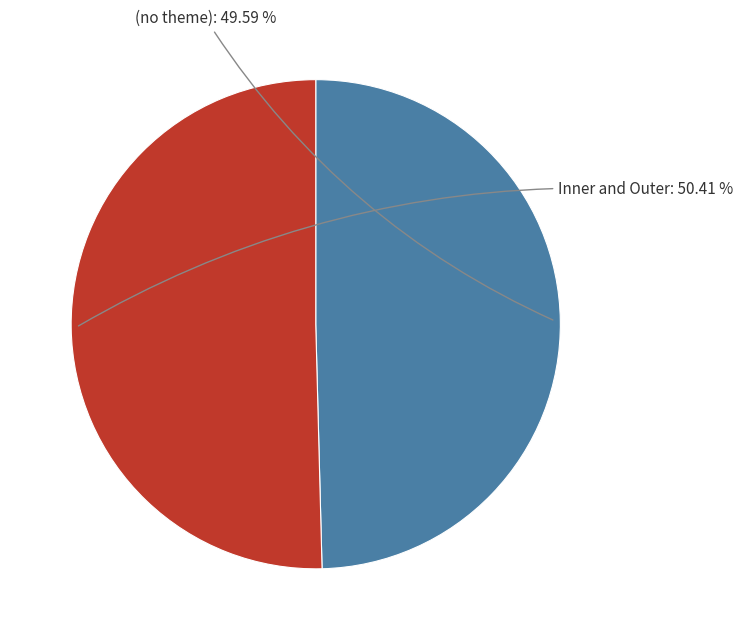

To the nearest percent, what is the difference between the largest and smallest slice percentages?

1%